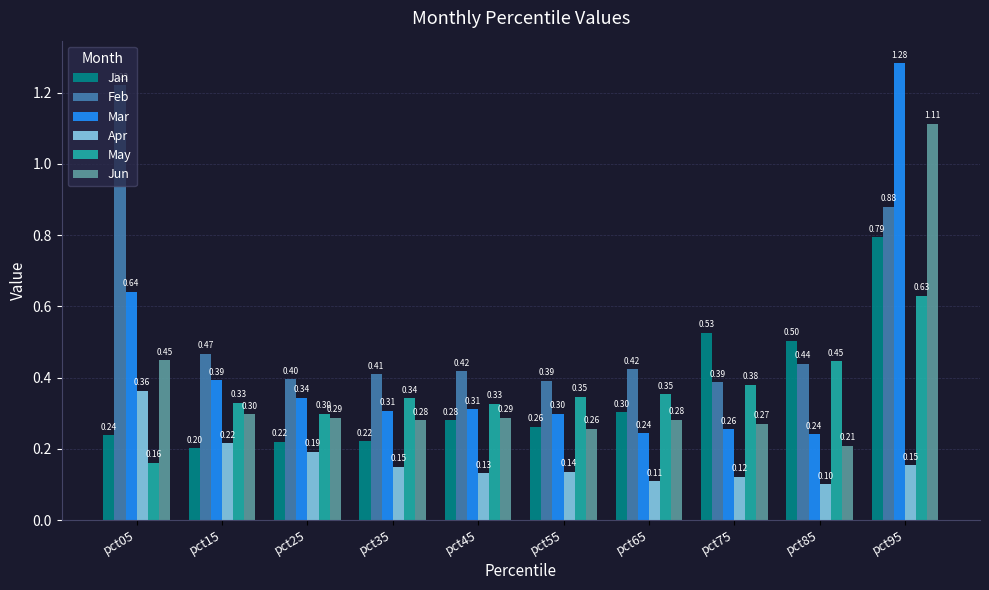

How many series are shown in this chart?

6